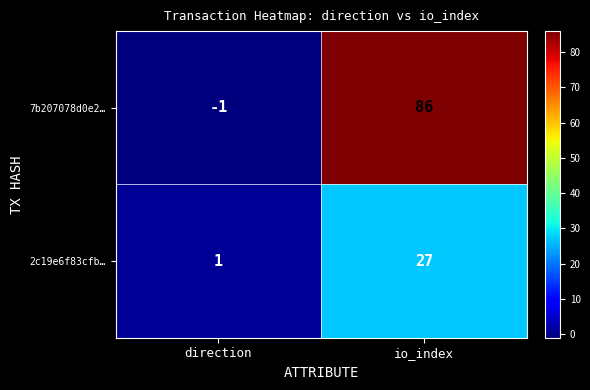

Read the 2c19e6f83cfb… value at io_index, to the nearest 10.

30